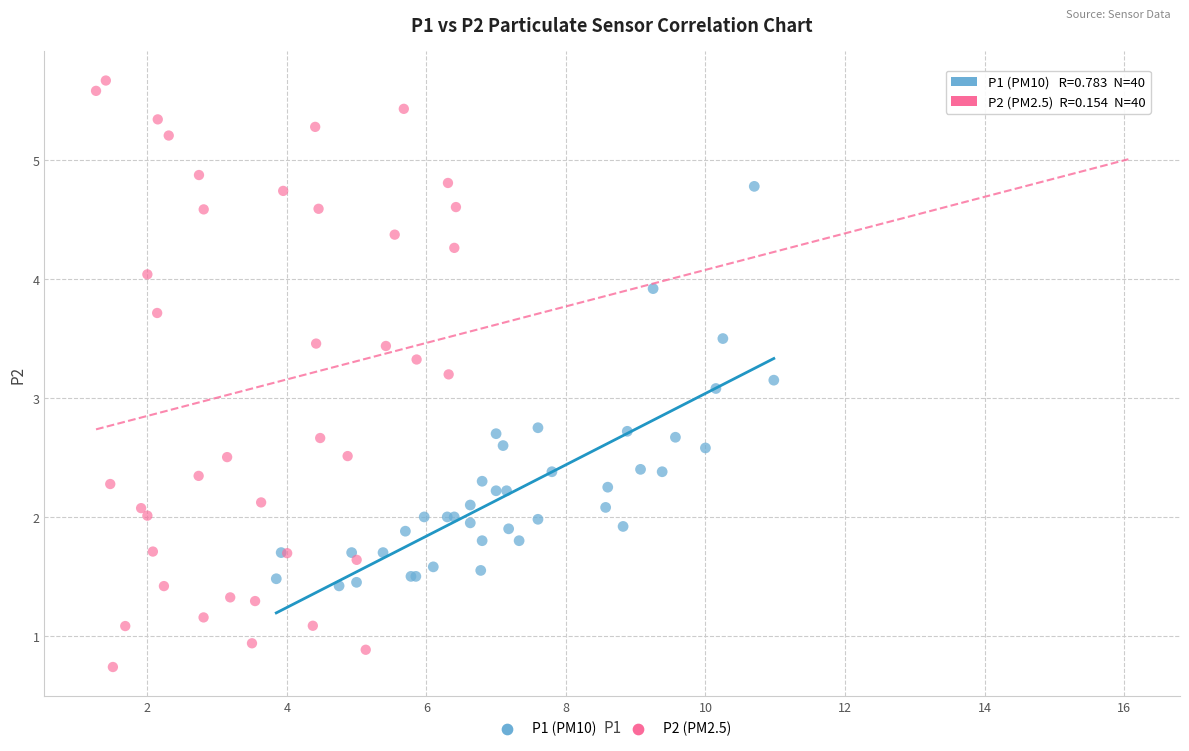

Which series contains the lowest Y value?

P2 (PM2.5)